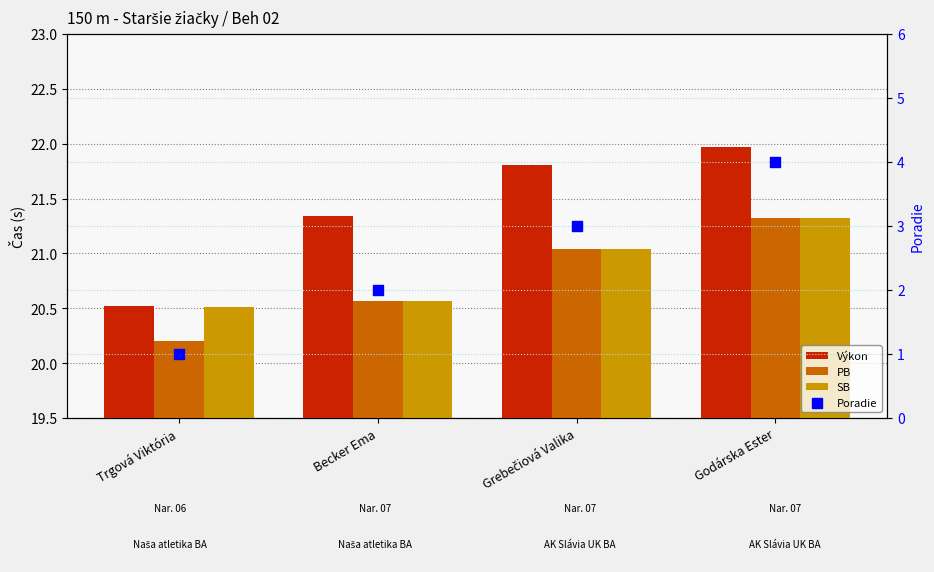

Which series has the widest spread of Y values?

Poradie